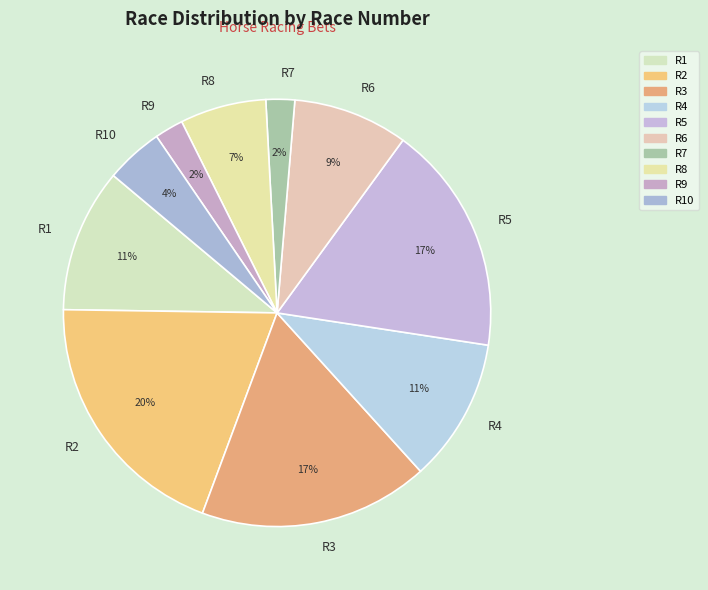

To the nearest percent, what is the average slice percentage?

10%